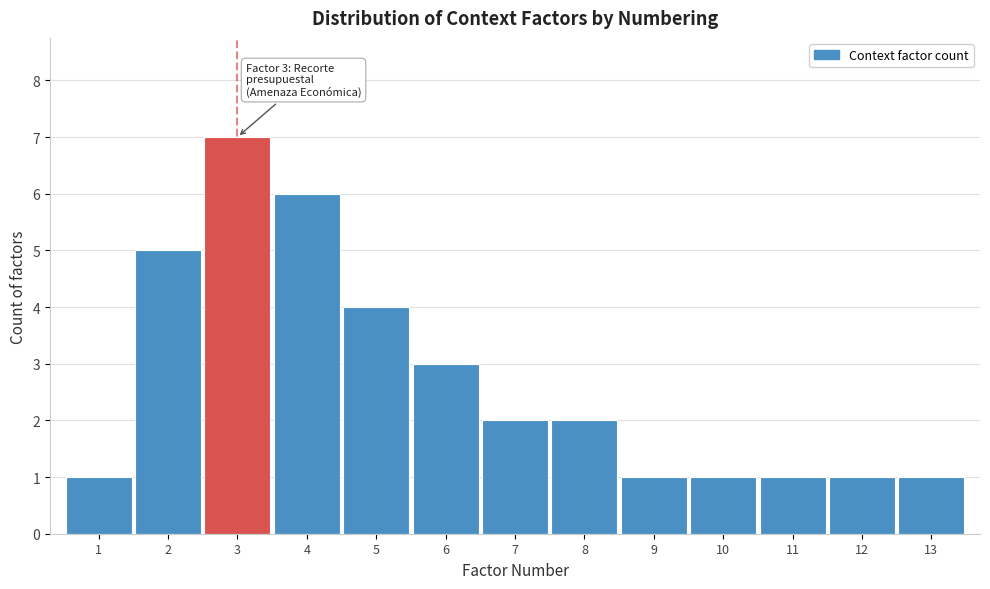

Reading left to right, transcribe all the data shown in this chart.

1=1	2=5	3=7	4=6	5=4	6=3	7=2	8=2	9=1	10=1	11=1	12=1	13=1